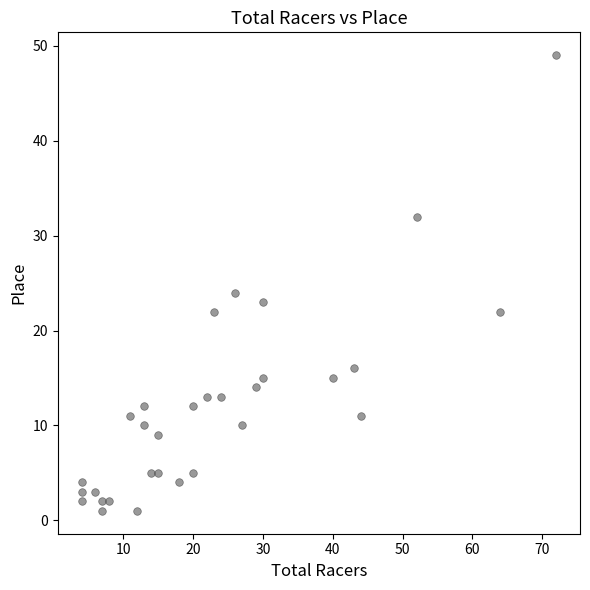

What Y value in the scatter plot is closest to 25?

24